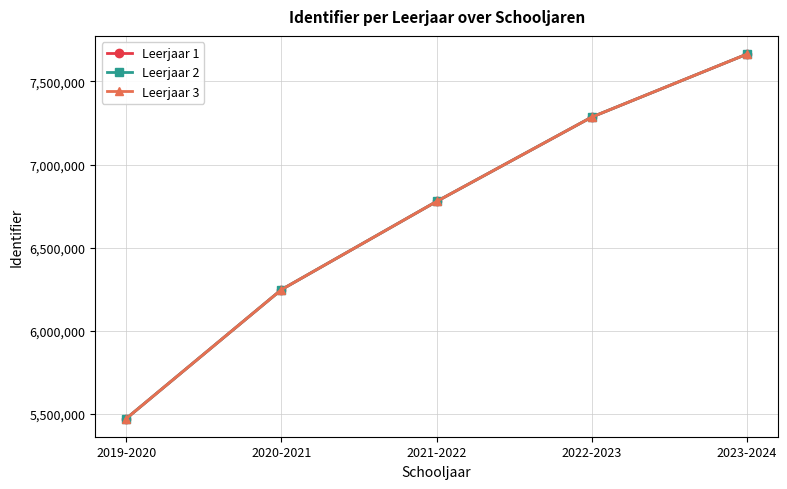

At which category is the sum across all series the highest?

2023-2024